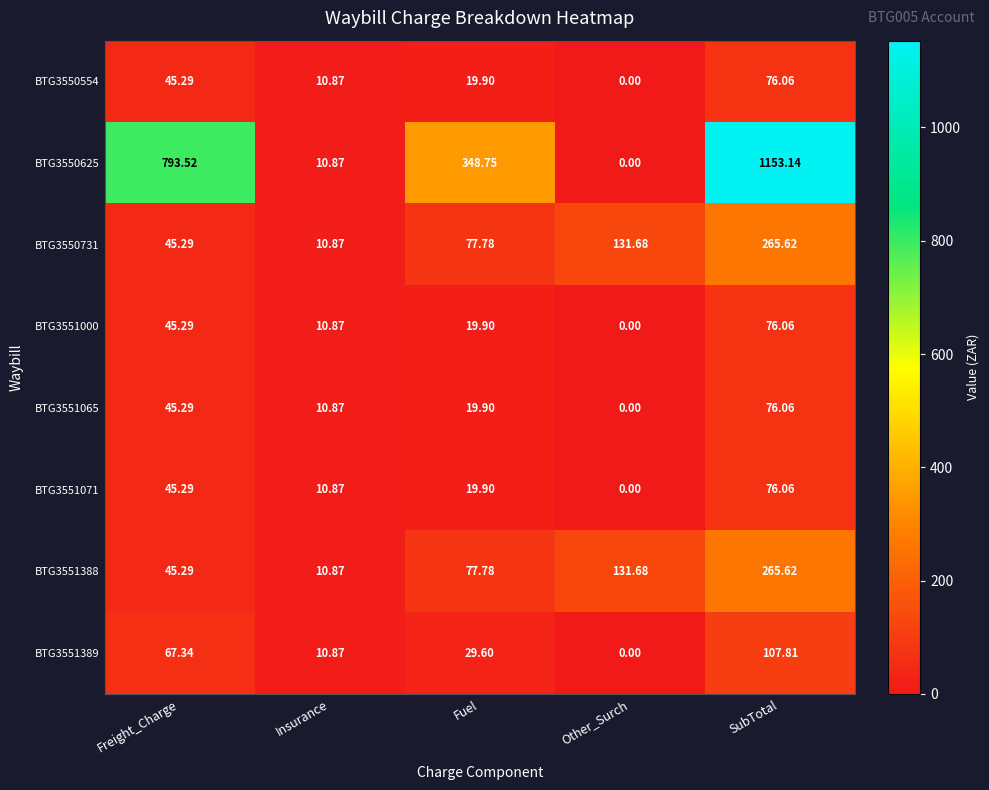

Rank the categories by BTG3551065 value from lowest to highest.

Other_Surch, Insurance, Fuel, Freight_Charge, SubTotal